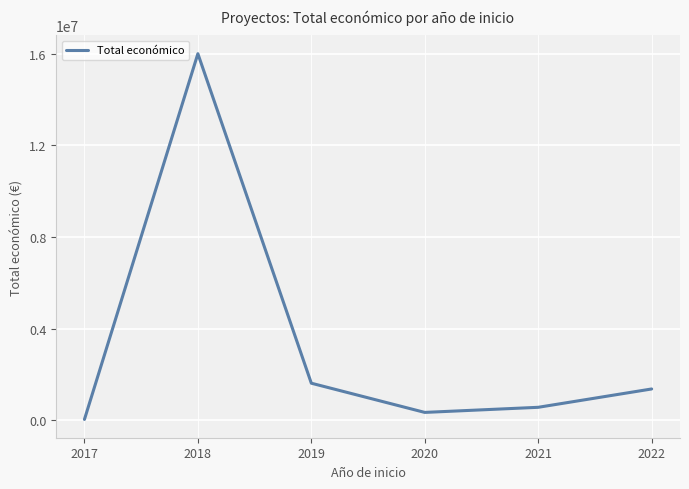

How many categories are shown in the chart?

6